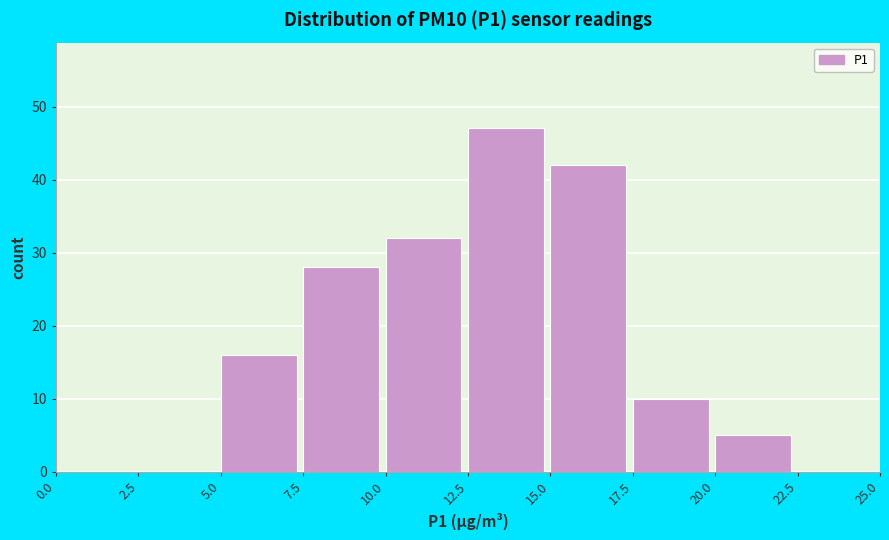

How tall is the bar that spans 15.0 to 17.5 on the x-axis? The values are not printed on the chart, so give them approximately, as read against the axis.

42